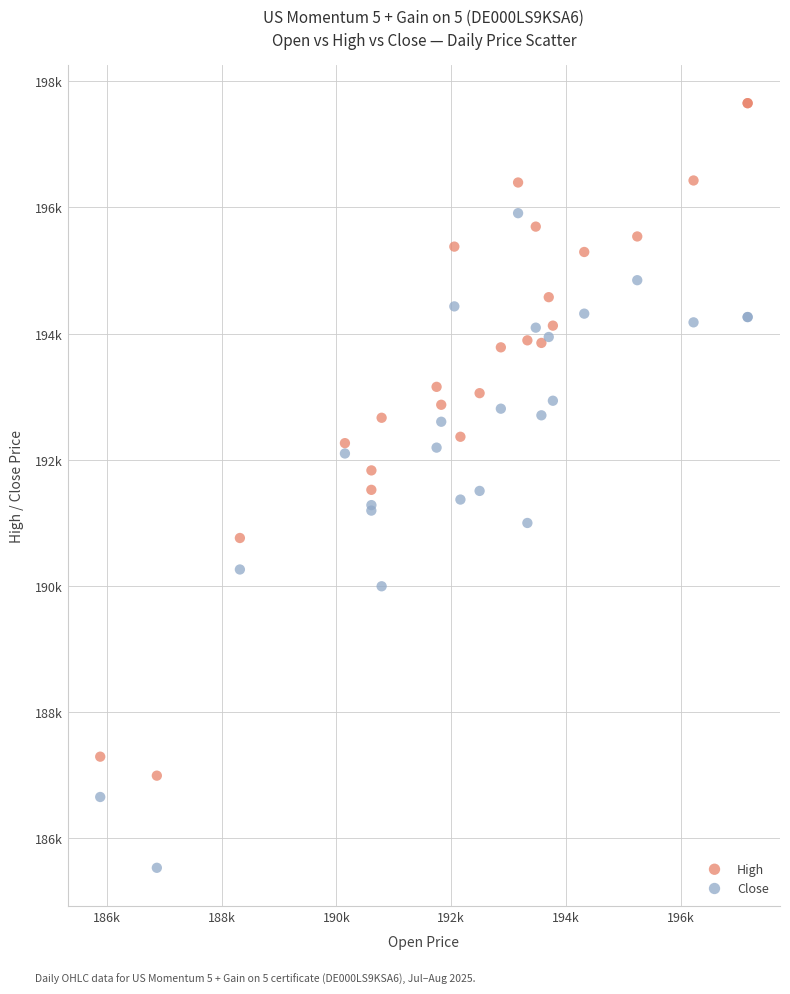

Which series reaches the minimum Y coordinate?

Close